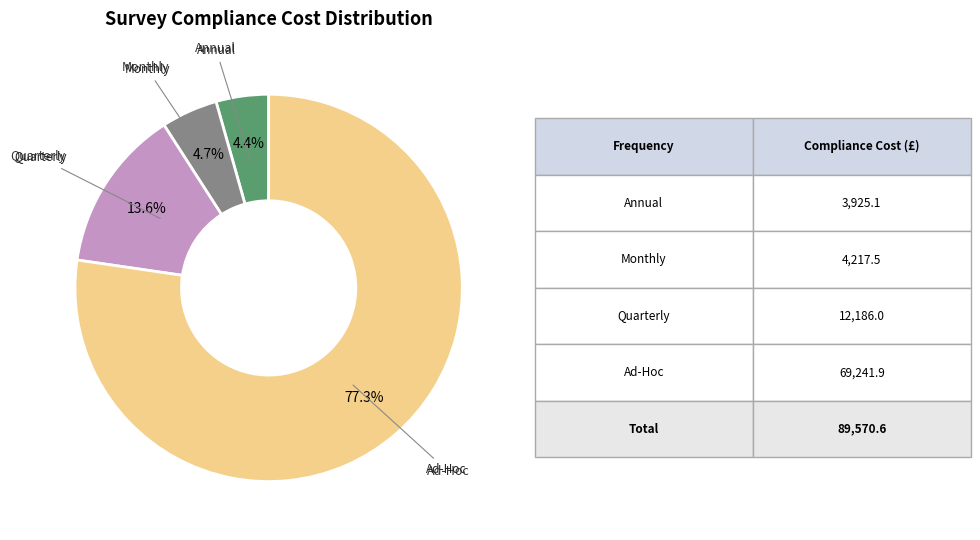

Is there any slice that represents more than half of the pie?

Yes